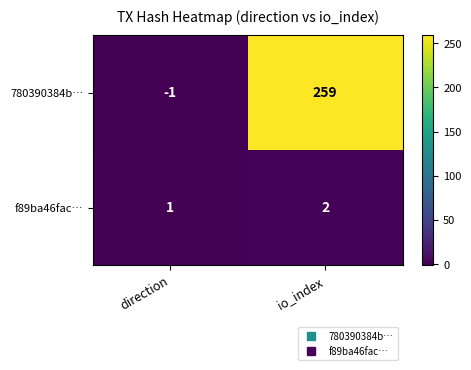

How many categories are shown in the chart?

2